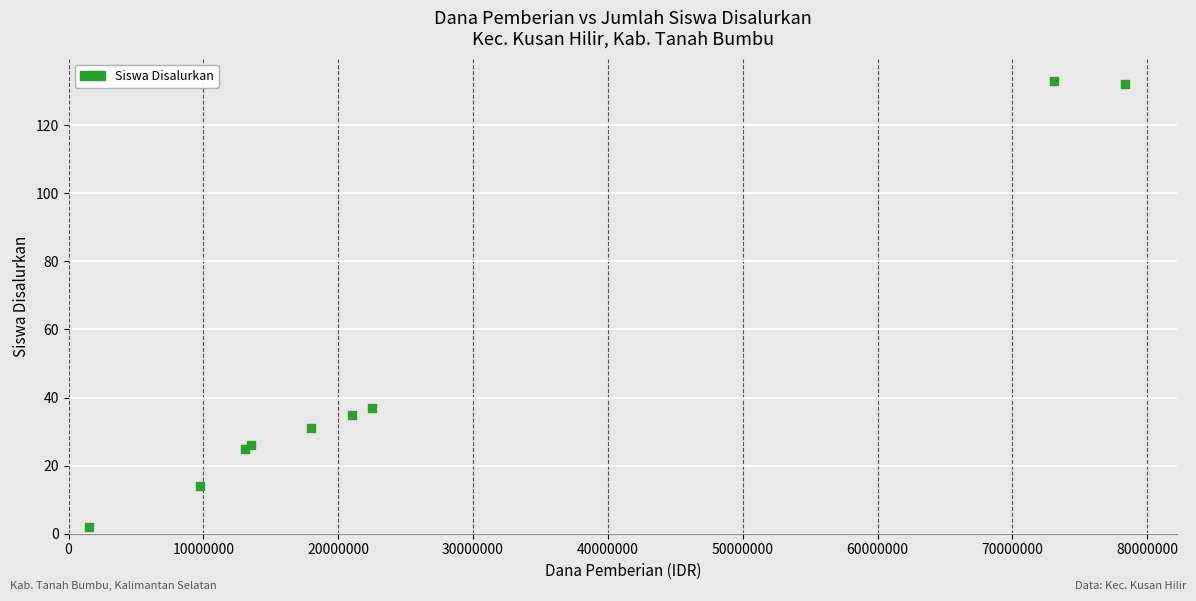

What Y value in the scatter plot is closest to 67?

37